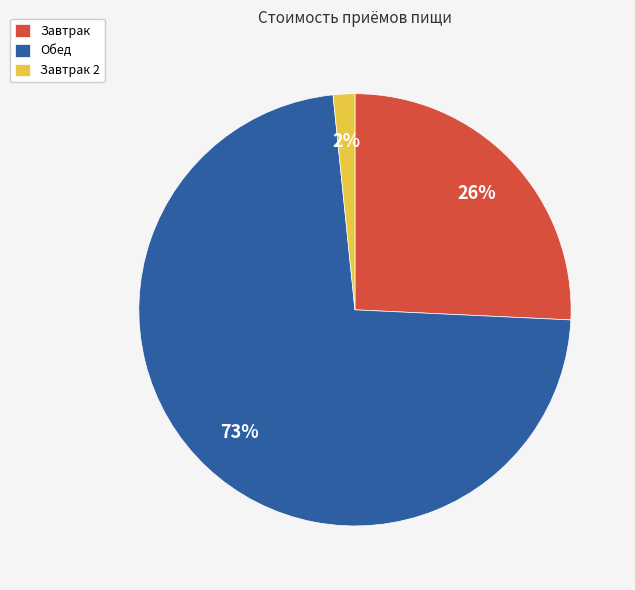

Which slice is the smallest?

Завтрак 2